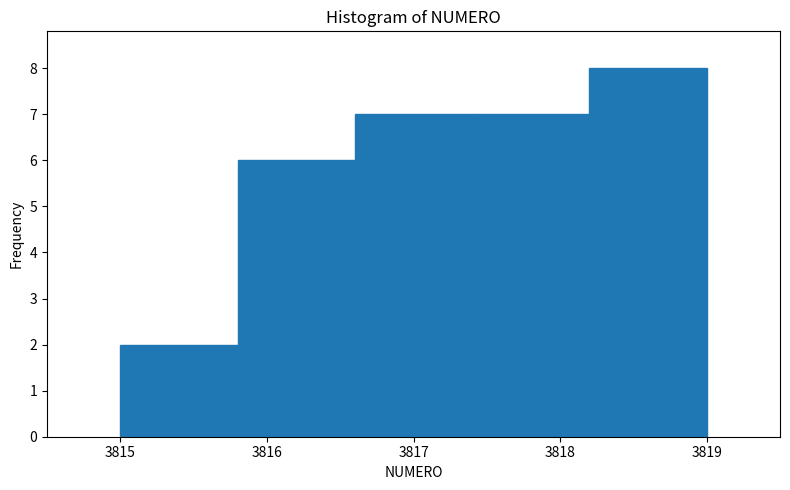

Reading left to right, list every bar in this chart as the range it spans on the x-axis followed by its height. The values are not printed on the chart, so give them approximately, as read against the axis.

3815.0 to 3815.8: 2
3815.8 to 3816.6: 6
3816.6 to 3817.4: 7
3817.4 to 3818.2: 7
3818.2 to 3819.0: 8